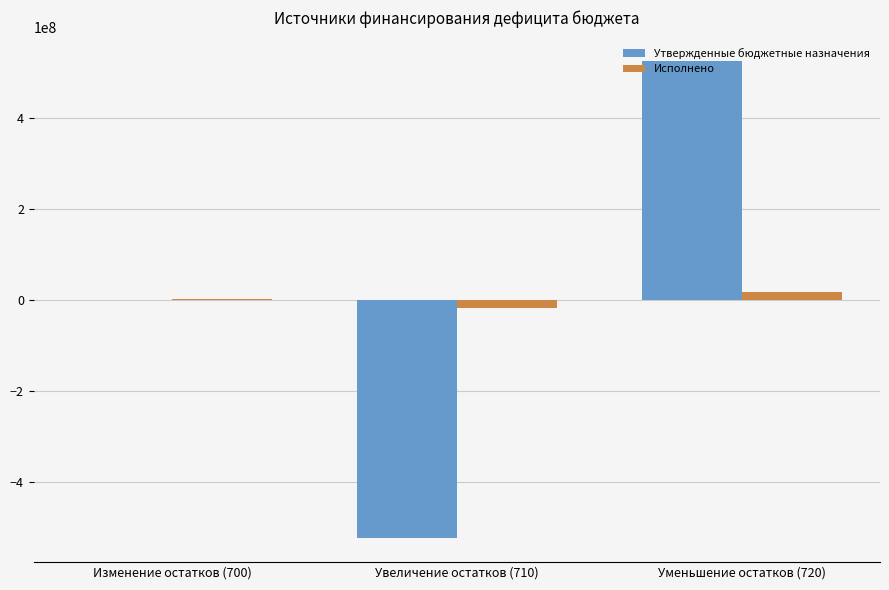

The value of Утвержденные бюджетные назначения at Увеличение остатков (710) is -719828067.2. True or false?

False